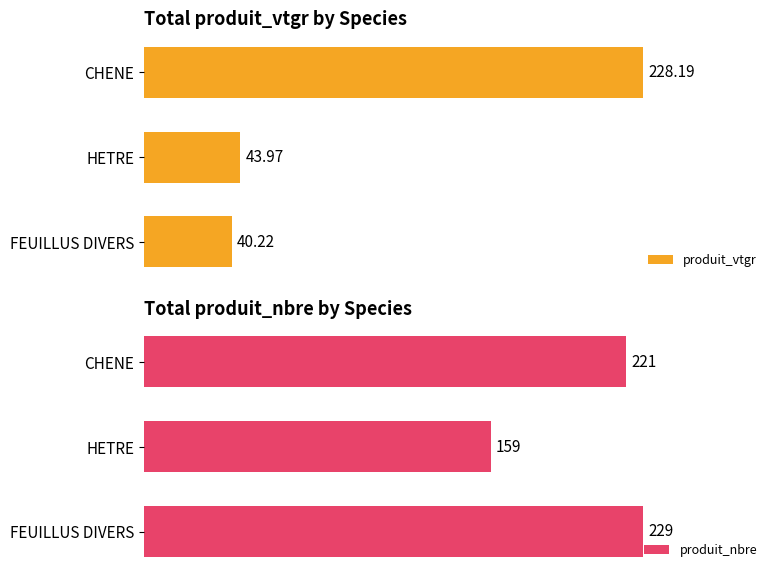

What is the difference between the maximum and minimum values in the produit_vtgr series?

188.0